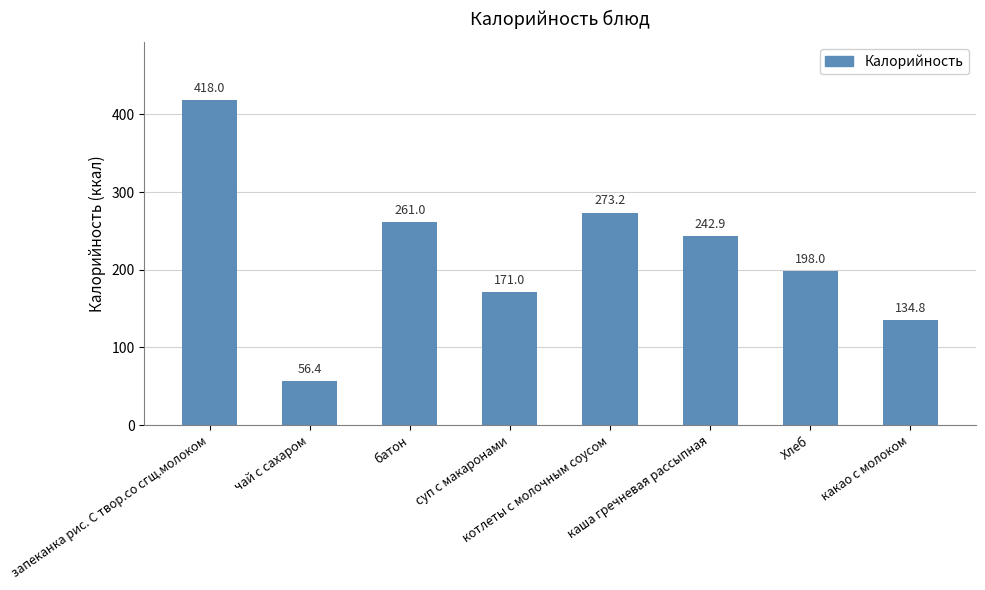

How many data points are above 242?

4